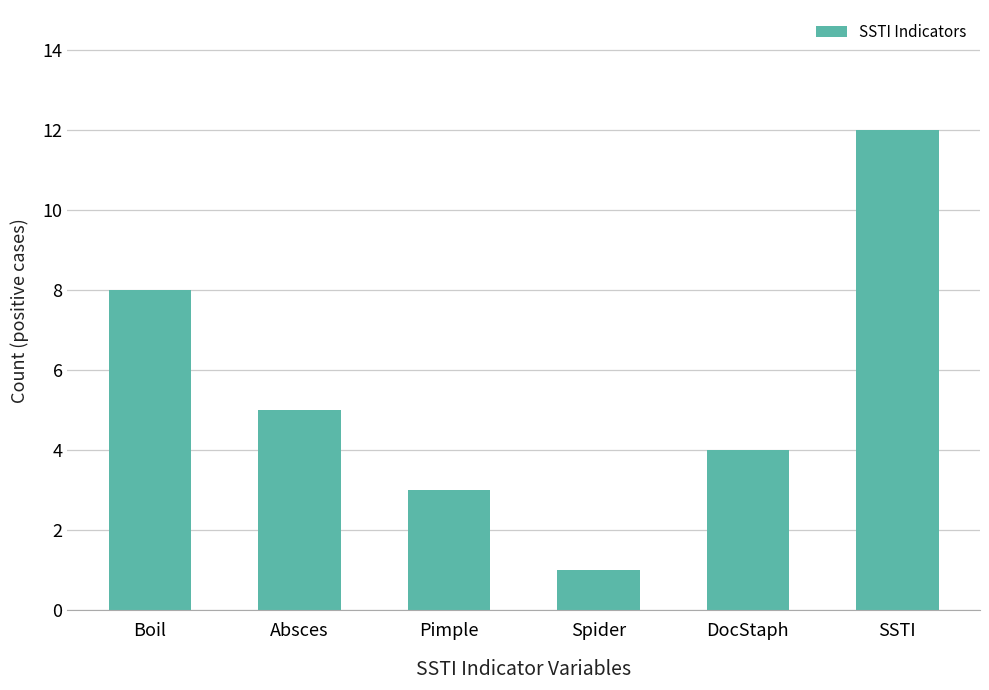

Are the bars horizontal?

No